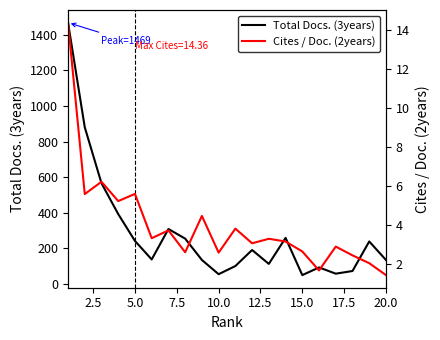

How many distinct data groups are displayed?

2